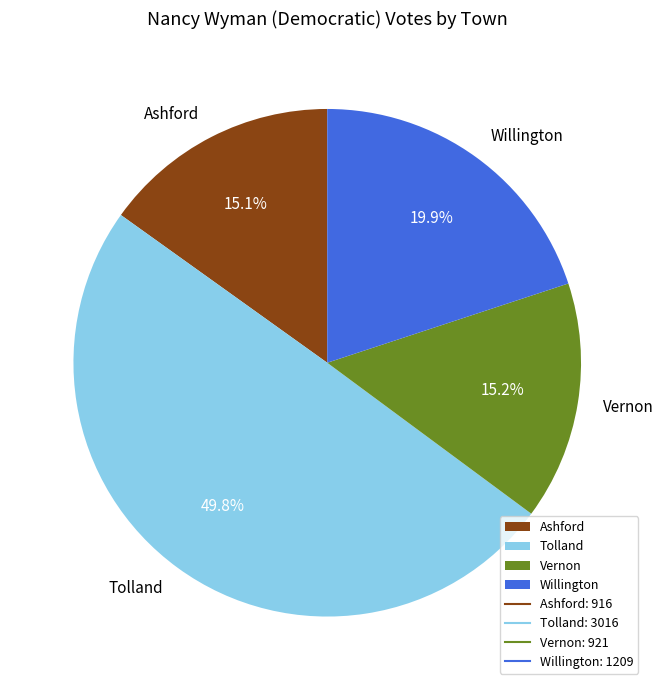

Is it true that Ashford is 15% of the pie?

True